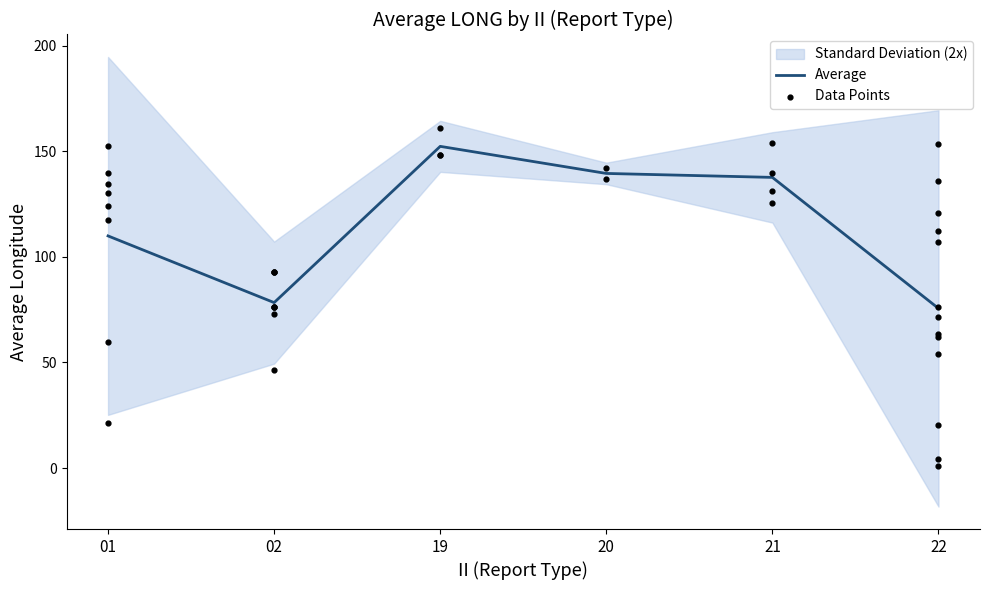

At how many categories does at least one series exceed 87?

5